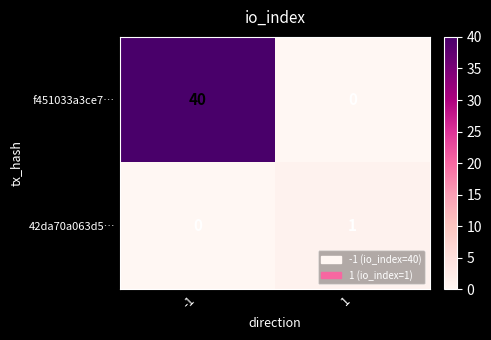

What is the sum of the f451033a3ce7… values at 1 and -1?

40